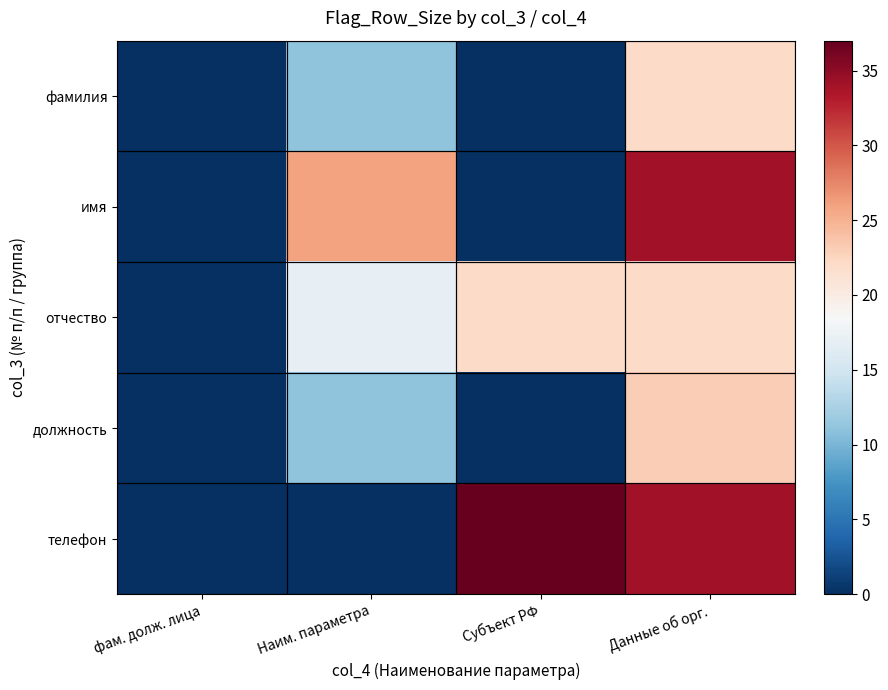

At which category does the chart reach its minimum across all series?

фам. долж. лица